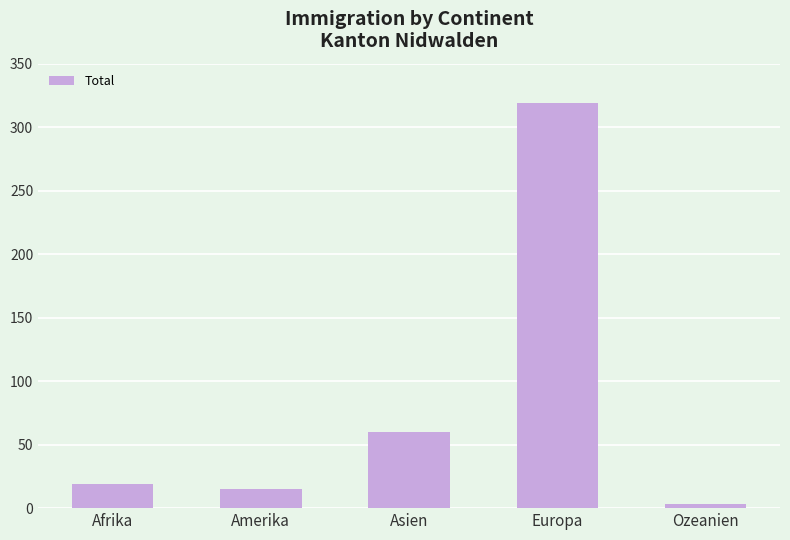

What is the change in value from Amerika to Asien?

+45